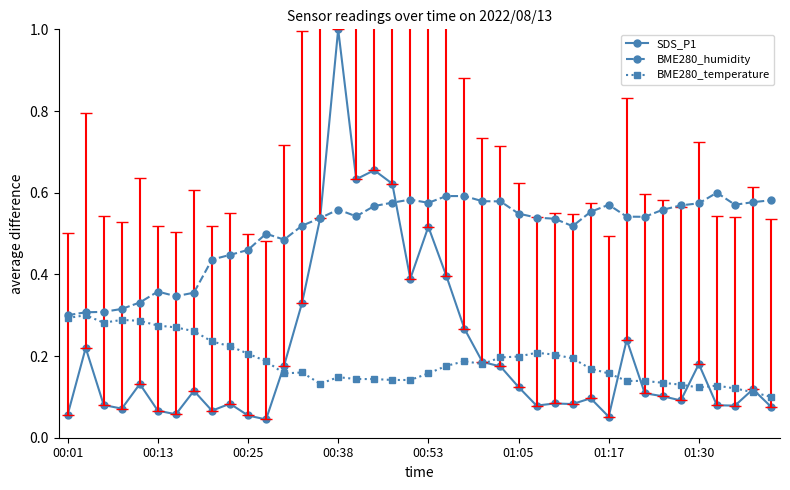

Count the number of categories in the chart.

40